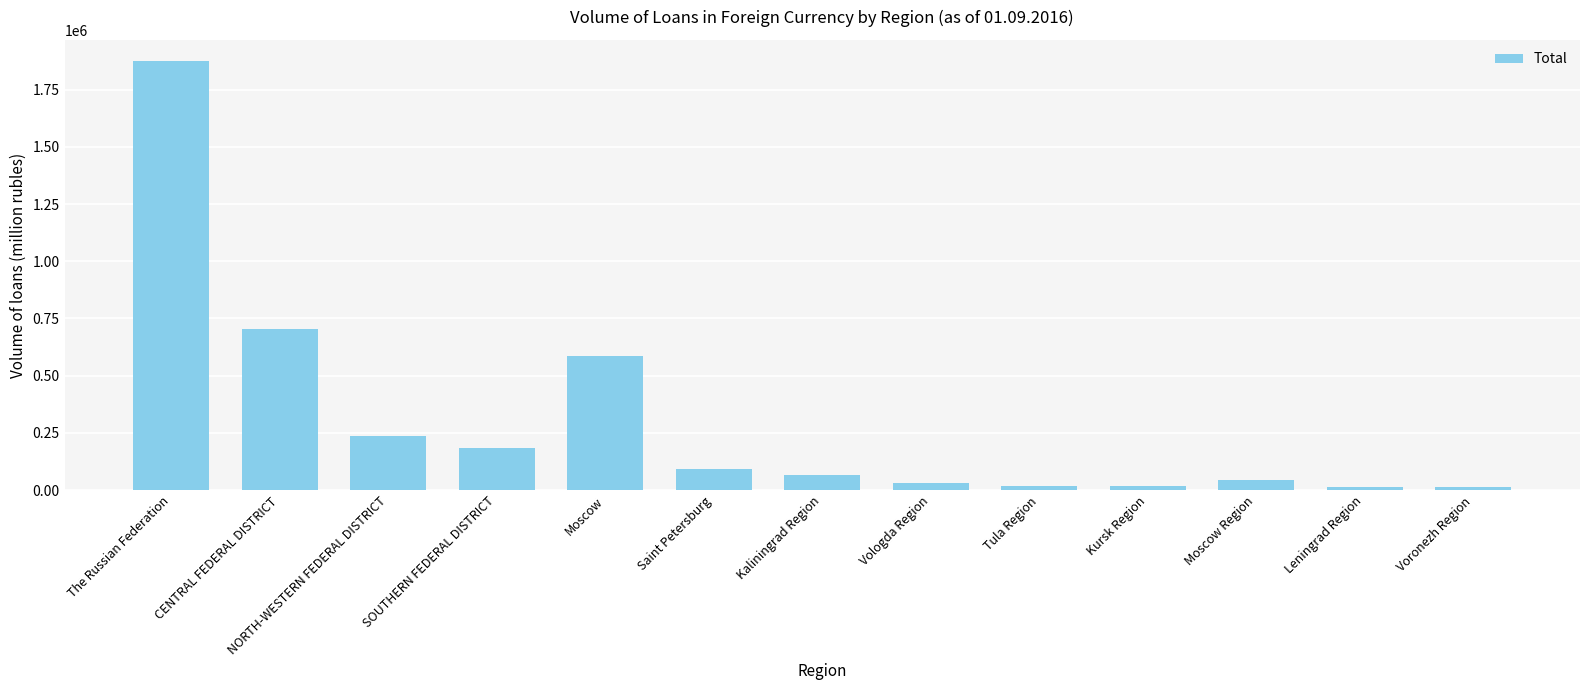

What is the change in value from CENTRAL FEDERAL DISTRICT to Moscow?

-121605